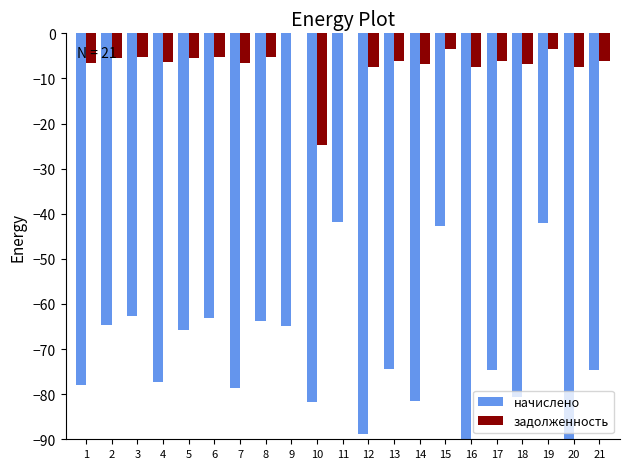

Between 3 and 18, which series saw the biggest shift?

начислено